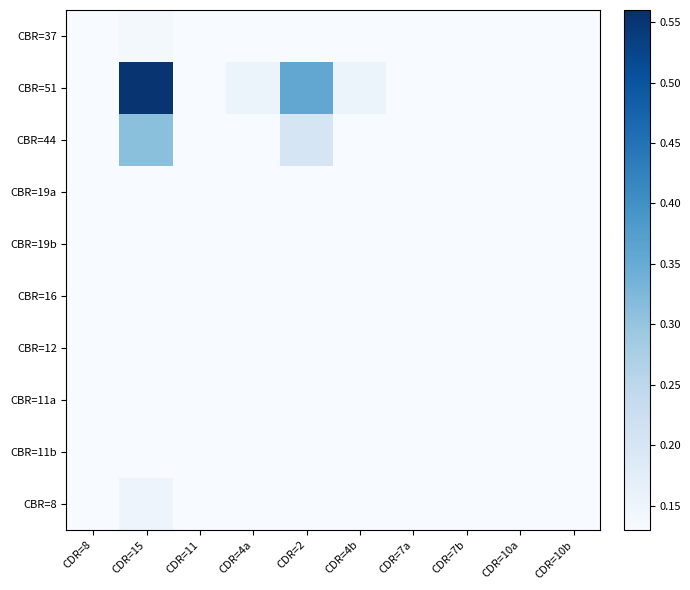

List the series in order of their peak value, highest first.

CBR=51, CBR=44, CBR=8, CBR=37, CBR=11a, CBR=11b, CBR=12, CBR=16, CBR=19a, CBR=19b